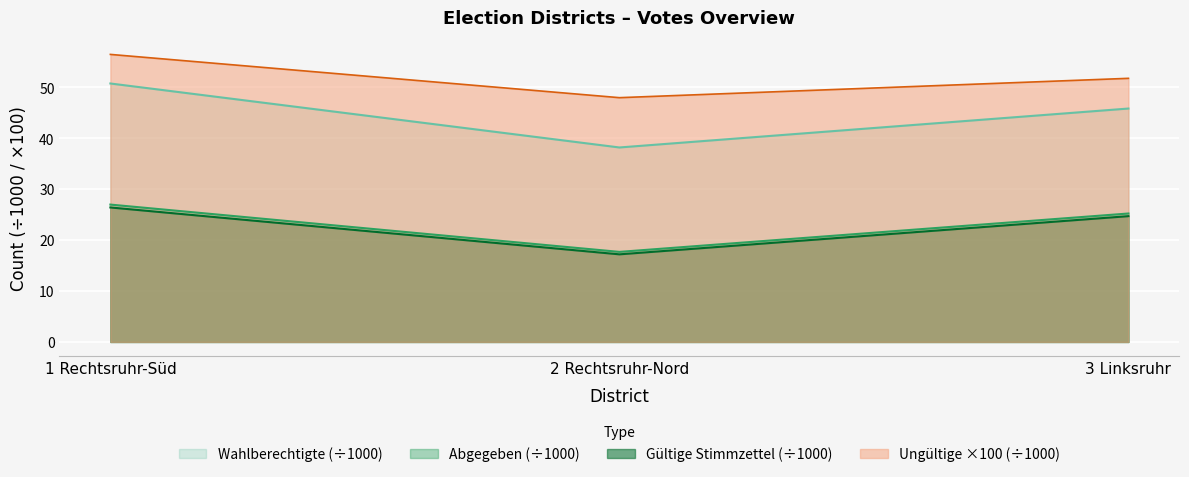

What is the approximate value of Wahlberechtigte at 1 Rechtsruhr-Süd?

50.8